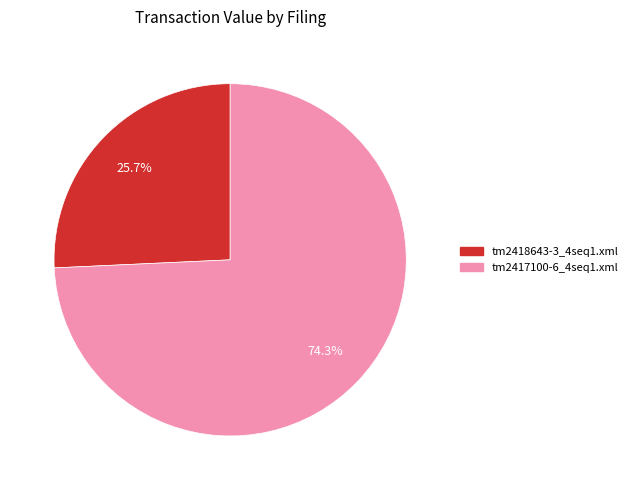

What percentage is NOT represented by tm2417100-6_4seq1.xml?

25.7%